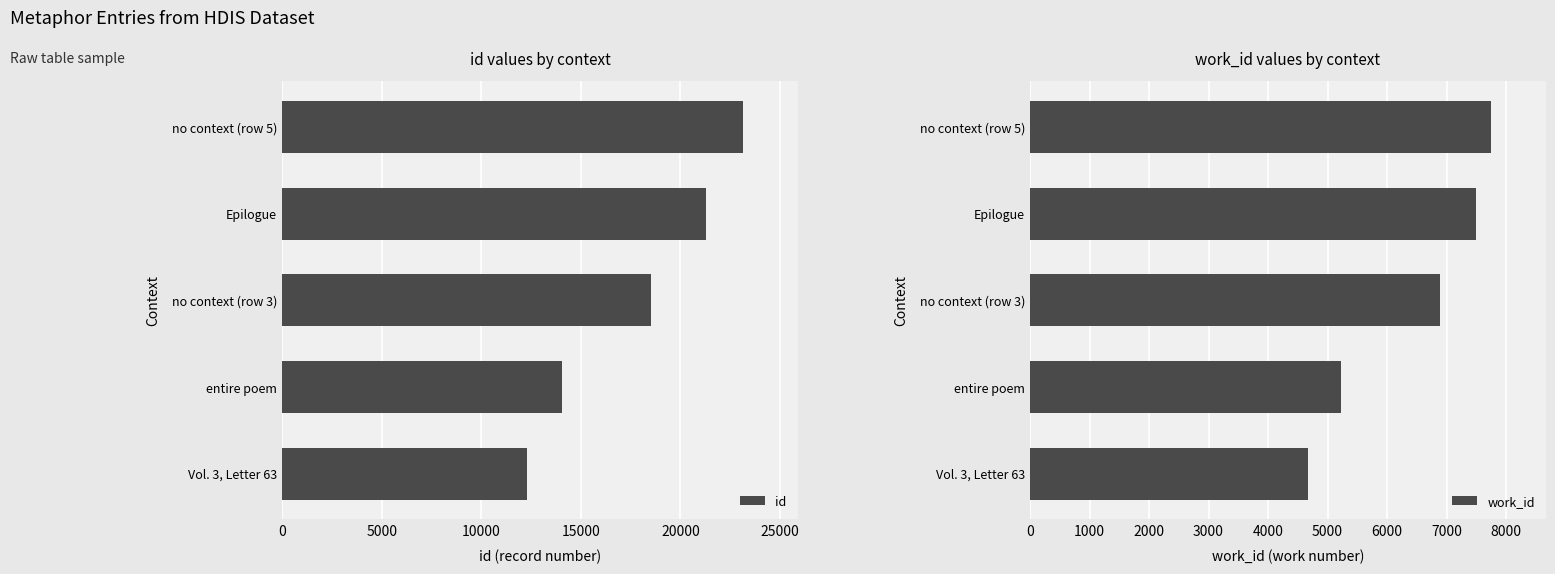

Which category has the highest value in the id series?

no context (row 5)